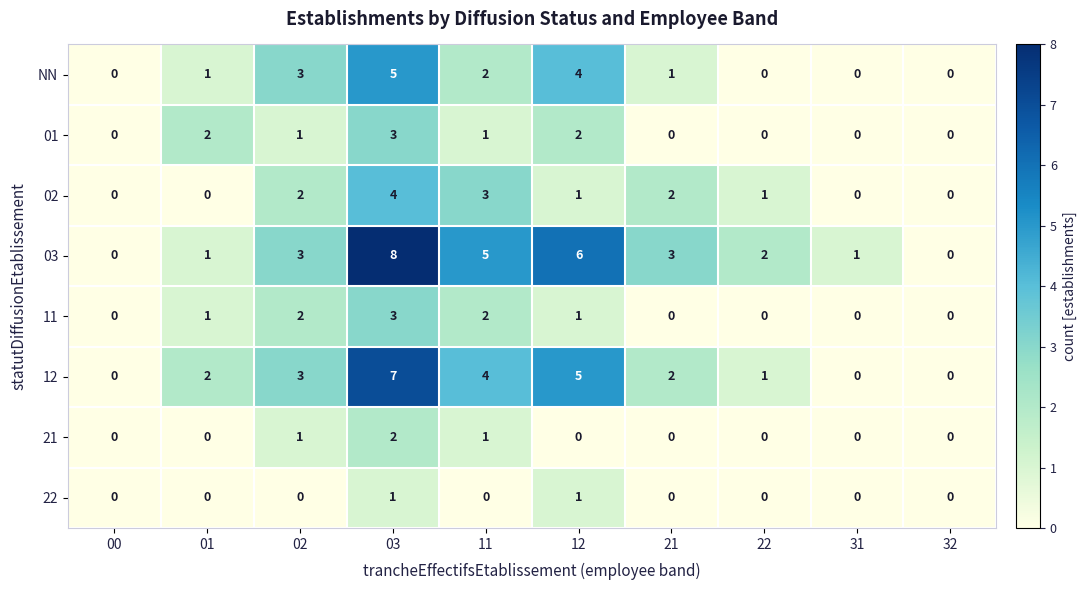

Count the 11 values in the range 0 to 2.

9